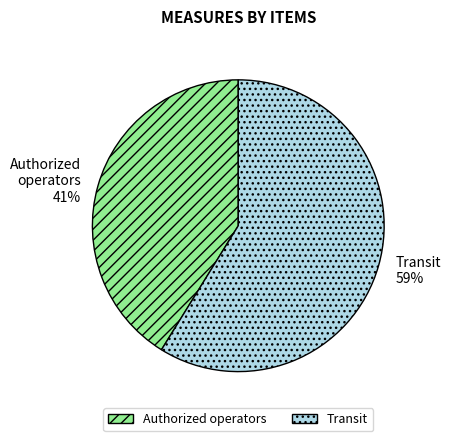

Which has a higher value, Transit or Authorized operators?

Transit